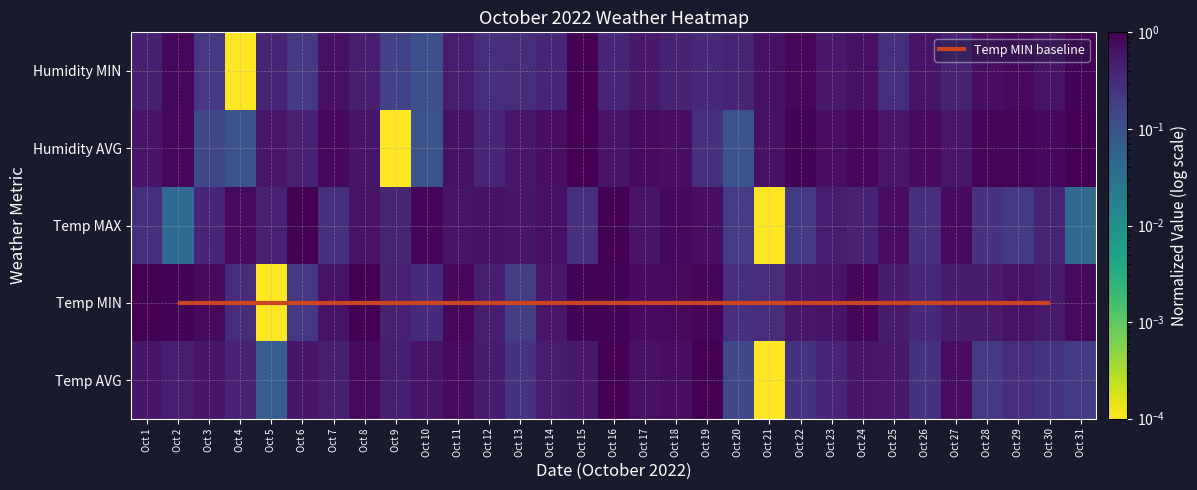

Reading left to right, extract all data points from this chart.

Temp AVG: 0.6	0.5	0.6	0.4	0.1	0.6	0.5	0.8	0.5	0.6	0.8	0.5	0.3	0.5	0.6	1.0	0.7	0.7	1.0	0.1	0.0	0.3	0.4	0.6	0.6	0.3	0.7	0.2	0.3	0.2	0.2
Temp MIN: 1.0	1.0	0.8	0.3	0.0	0.2	0.6	1.0	0.4	0.3	0.9	0.5	0.2	0.6	1.0	1.0	0.8	0.8	0.9	0.3	0.3	0.6	0.6	0.9	0.5	0.4	0.5	0.5	0.6	0.5	0.8
Temp MAX: 0.3	0.0	0.4	0.8	0.4	1.0	0.3	0.6	0.4	0.9	0.6	0.7	0.6	0.7	0.3	1.0	0.6	0.8	0.7	0.2	0.0	0.2	0.5	0.4	0.7	0.3	0.8	0.3	0.2	0.4	0.0
Humidity AVG: 0.6	0.9	0.1	0.1	0.6	0.4	0.8	0.6	0.0	0.1	0.7	0.4	0.6	0.7	1.0	0.6	0.8	0.7	0.3	0.1	0.7	1.0	0.7	0.9	0.6	0.8	0.6	0.9	0.9	0.8	1.0
Humidity MIN: 0.4	0.9	0.2	0.0	0.4	0.2	0.7	0.5	0.2	0.1	0.5	0.3	0.3	0.4	1.0	0.4	0.6	0.4	0.4	0.4	0.7	0.9	0.6	0.7	0.3	0.6	0.4	0.7	0.8	0.6	0.9